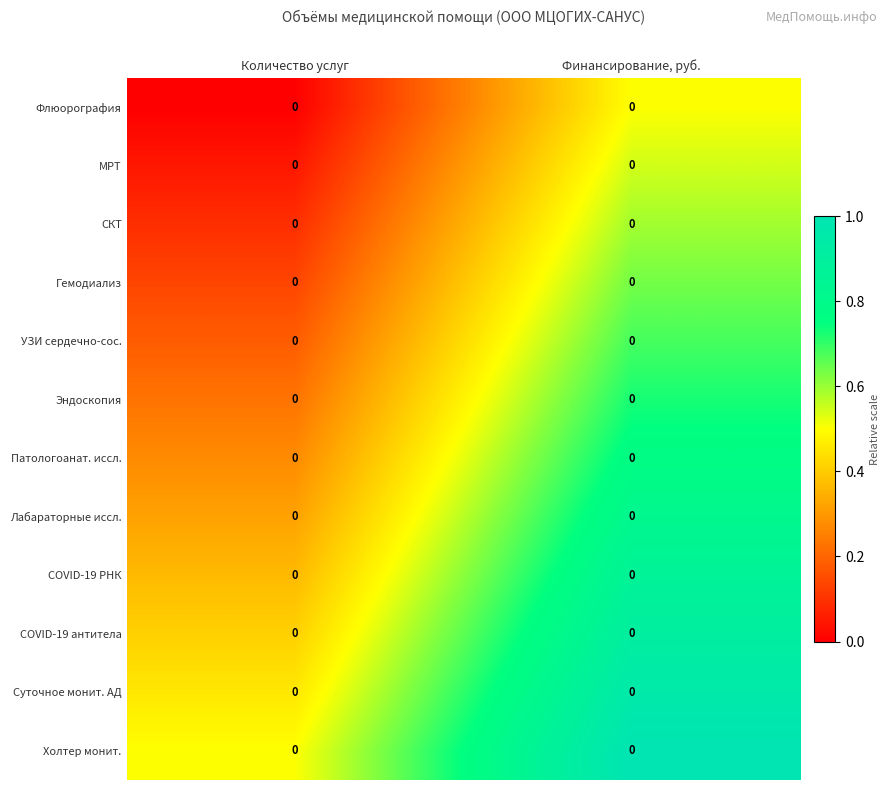

How many data points does each series have?

2